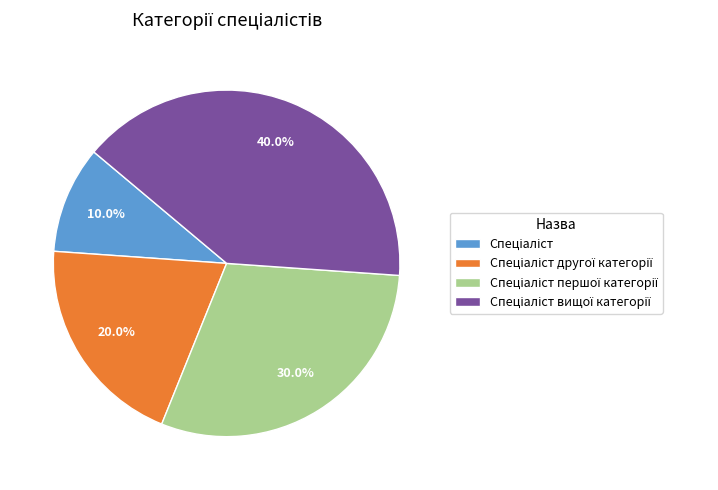

Does any single category account for the majority?

No